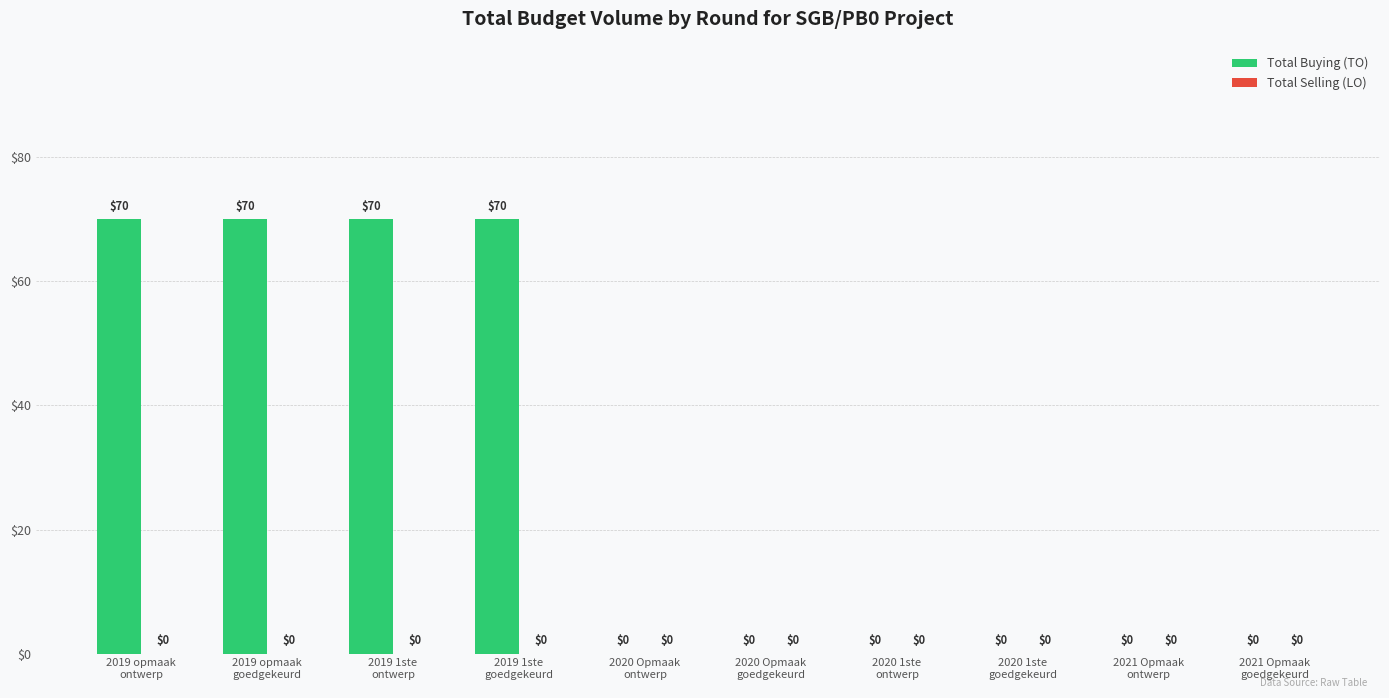

What is the sum of all values?

280